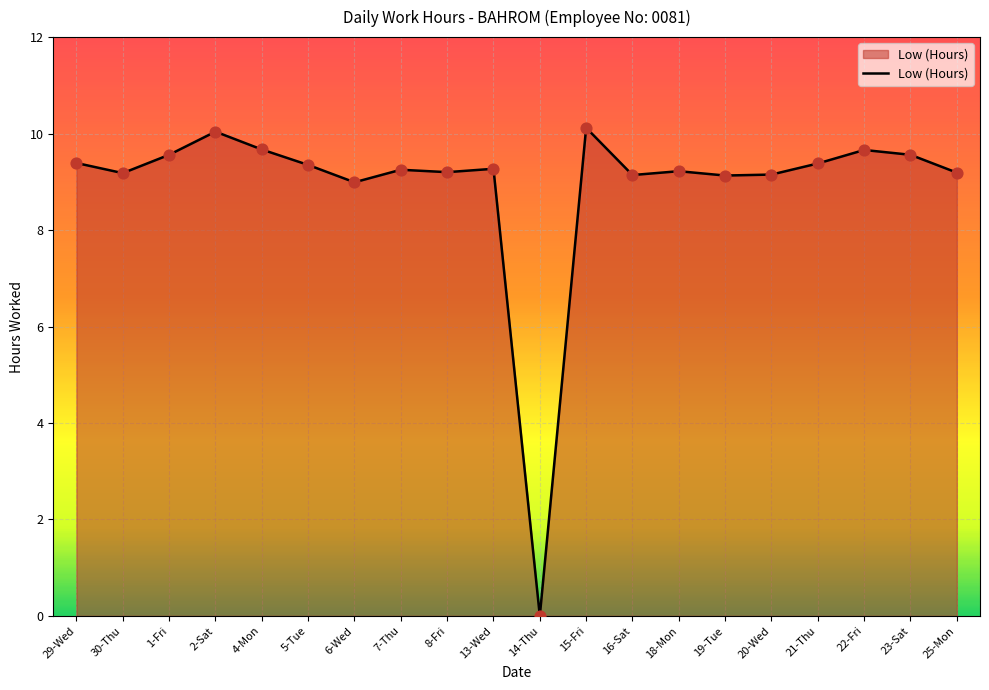

Which has a higher value, 15-Fri or 6-Wed?

15-Fri